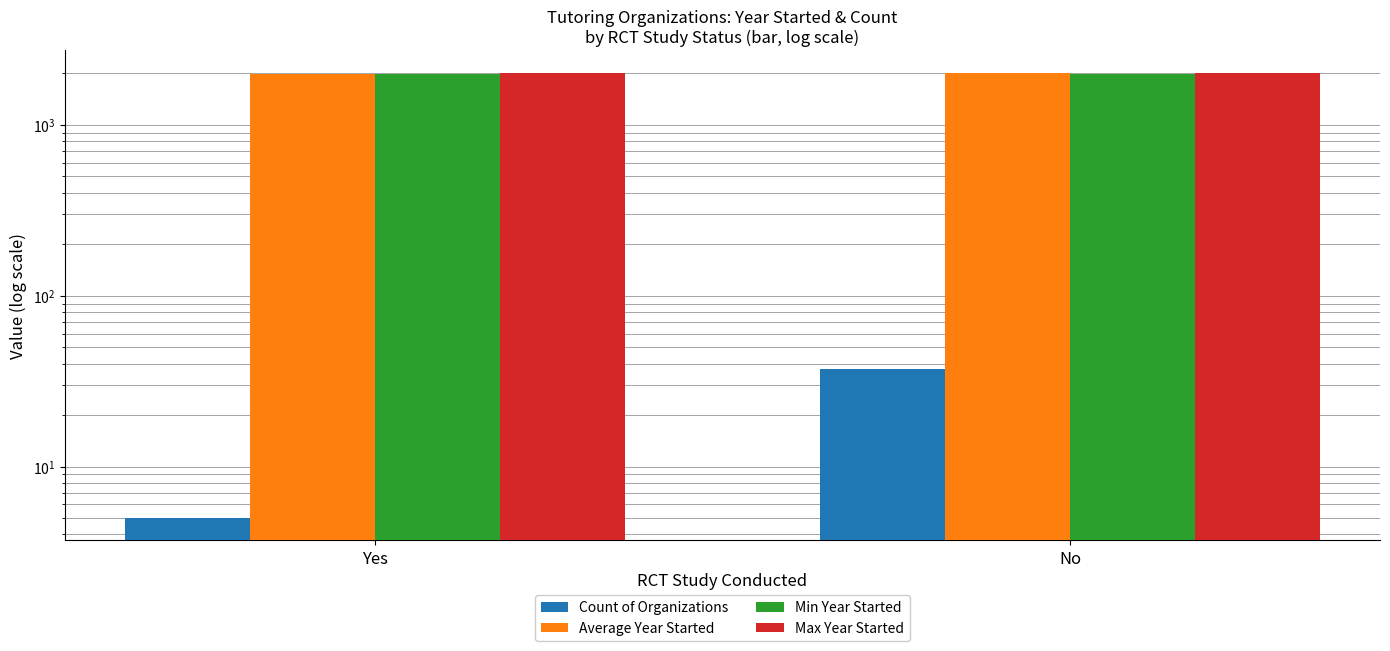

What is the difference between the Max Year Started values at No and Yes?

12.0